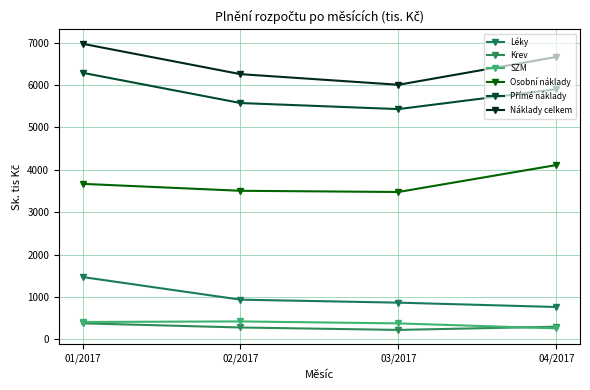

What is the value of the Náklady celkem point at the 4th from the left?

6663.5